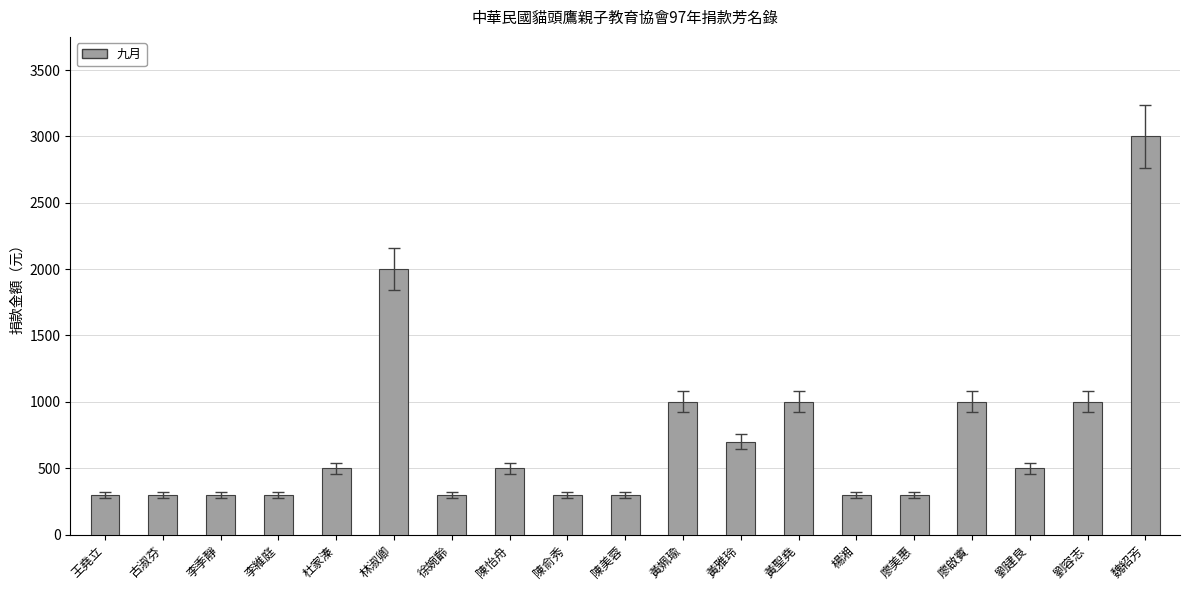

What is the change in value from 李季靜 to 黃聖堯?

+700